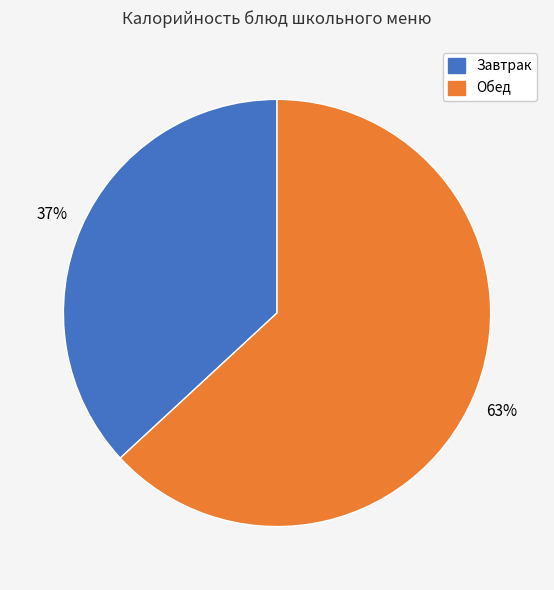

Is there any slice that represents more than half of the pie?

Yes